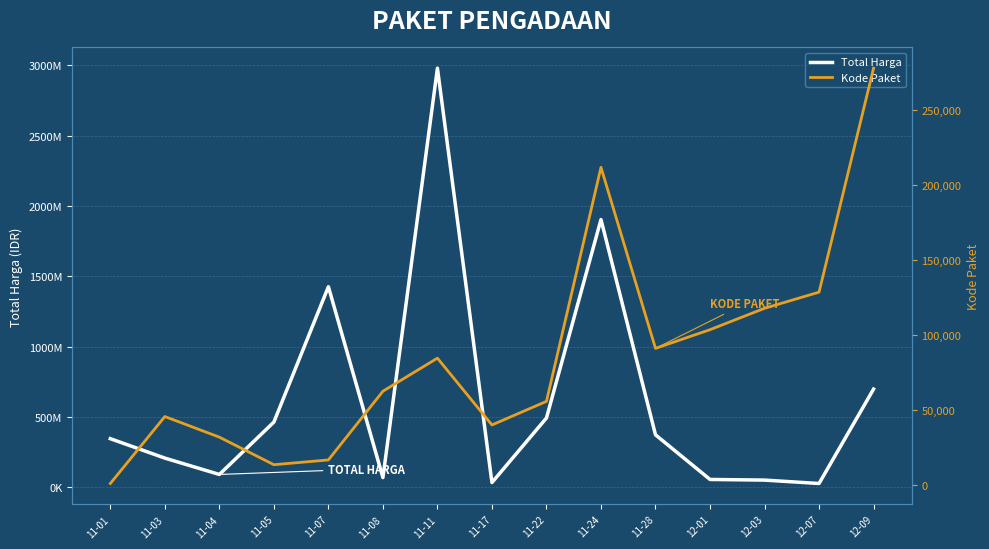

True or false: Total Harga and Kode Paket intersect in this chart.

False